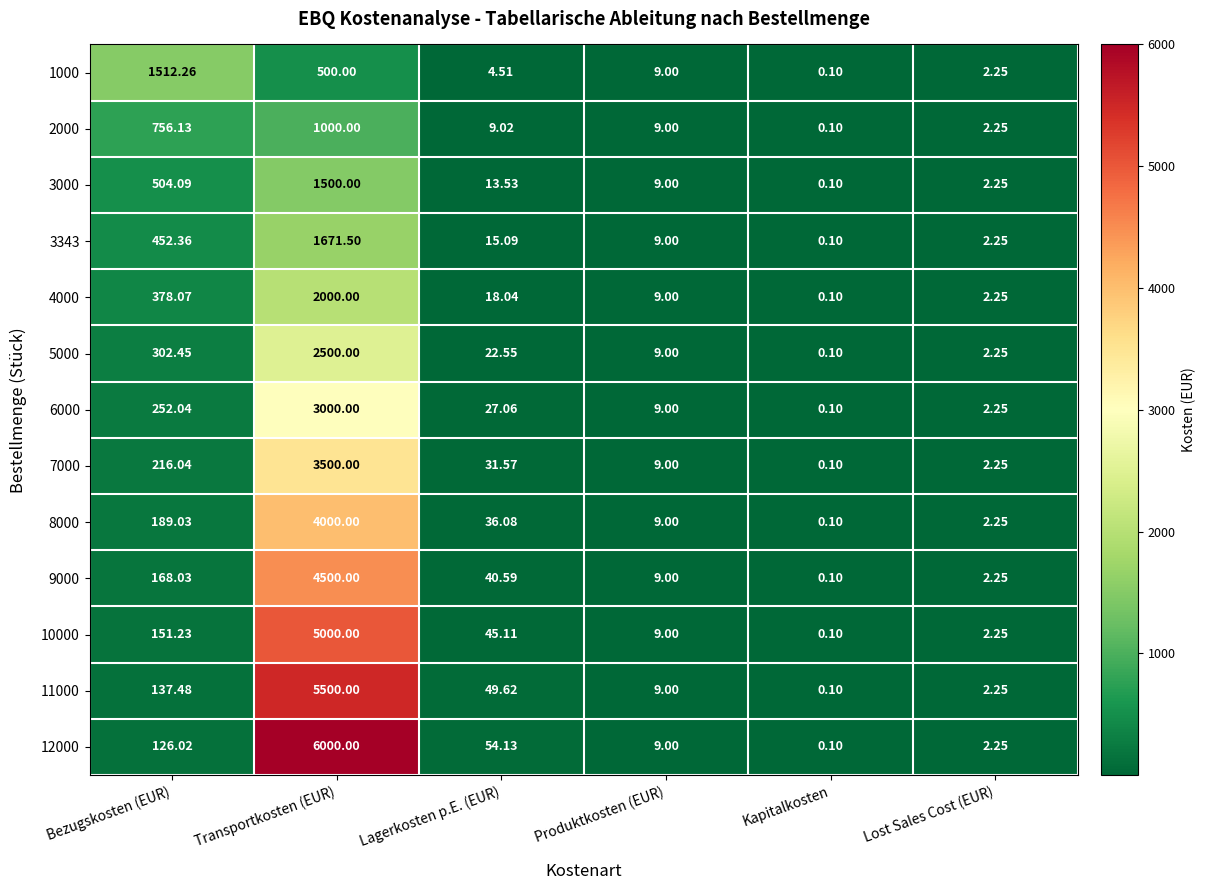

Is the value of 3343 at Lost Sales Cost (EUR) greater than the value of 6000 at Produktkosten (EUR)?

No